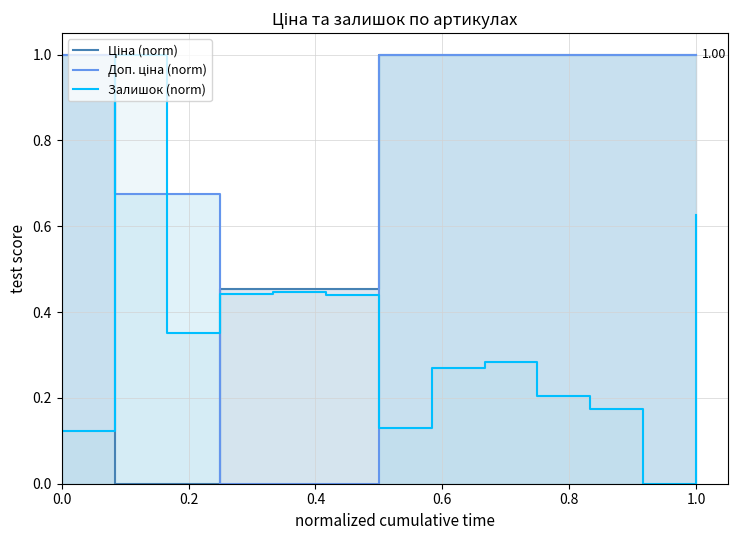

How many lines are shown in the chart?

3